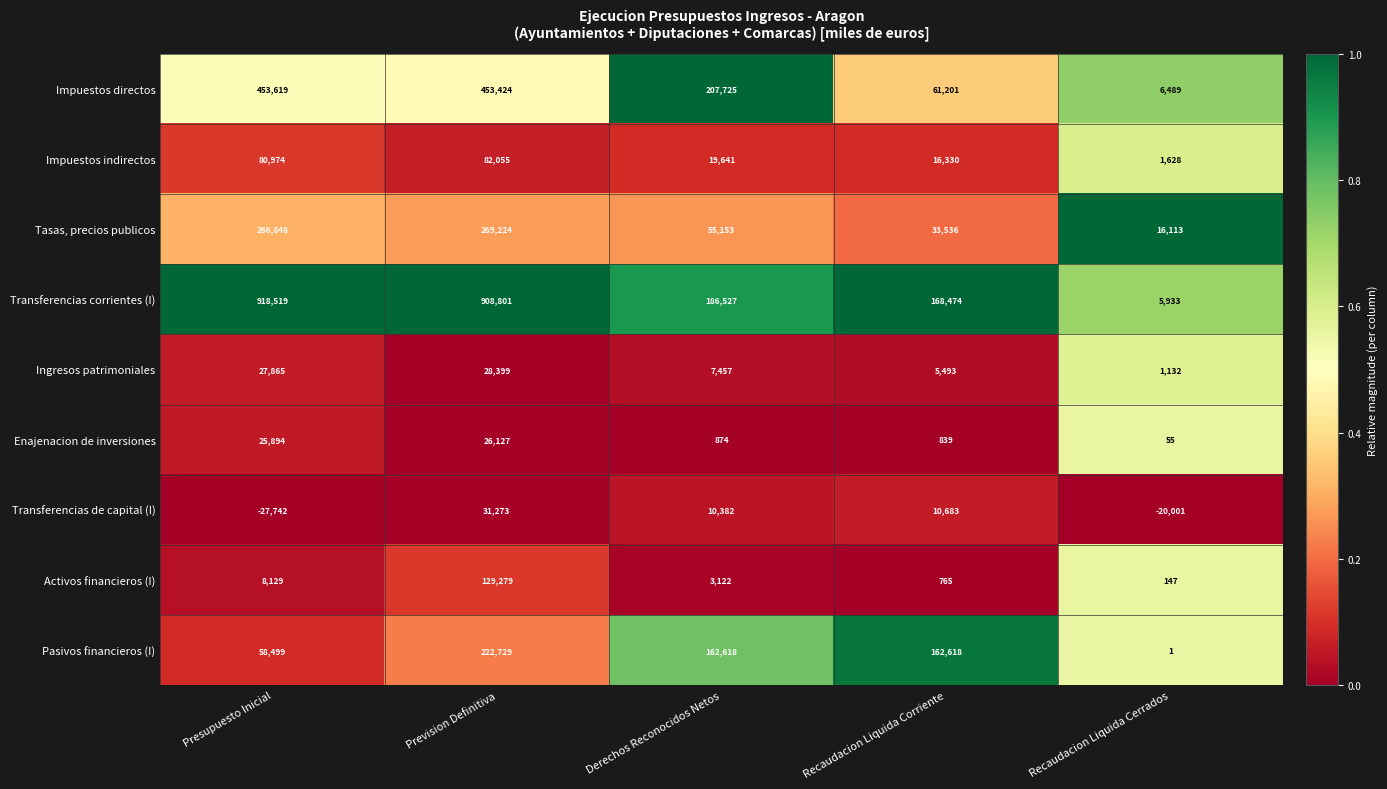

List the series in order of their peak value, lowest first.

Enajenacion de inversiones, Ingresos patrimoniales, Transferencias de capital (I), Impuestos indirectos, Activos financieros (I), Pasivos financieros (I), Tasas, precios publicos, Impuestos directos, Transferencias corrientes (I)